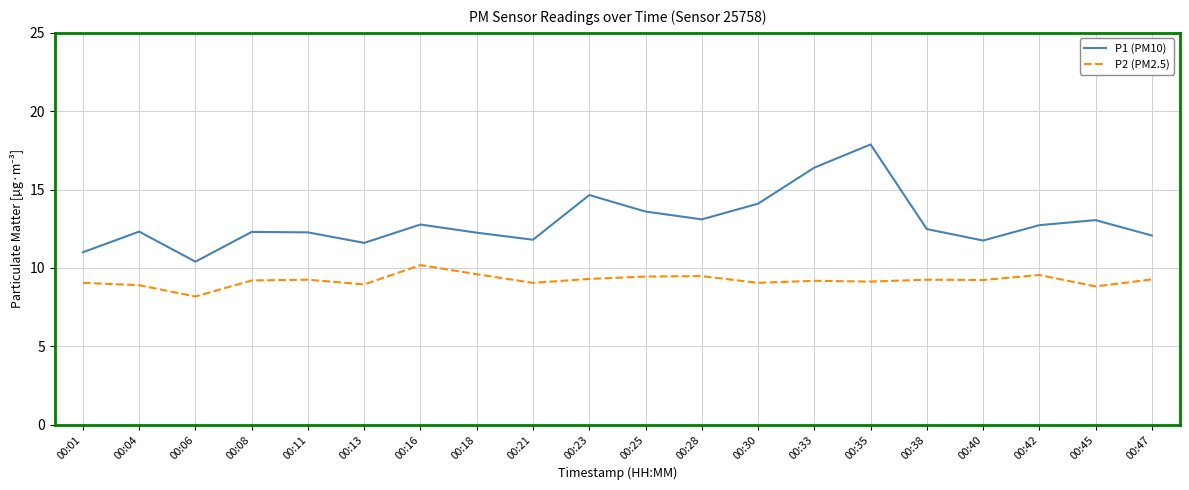

List the series in order of their peak value, lowest first.

P2 (PM2.5), P1 (PM10)